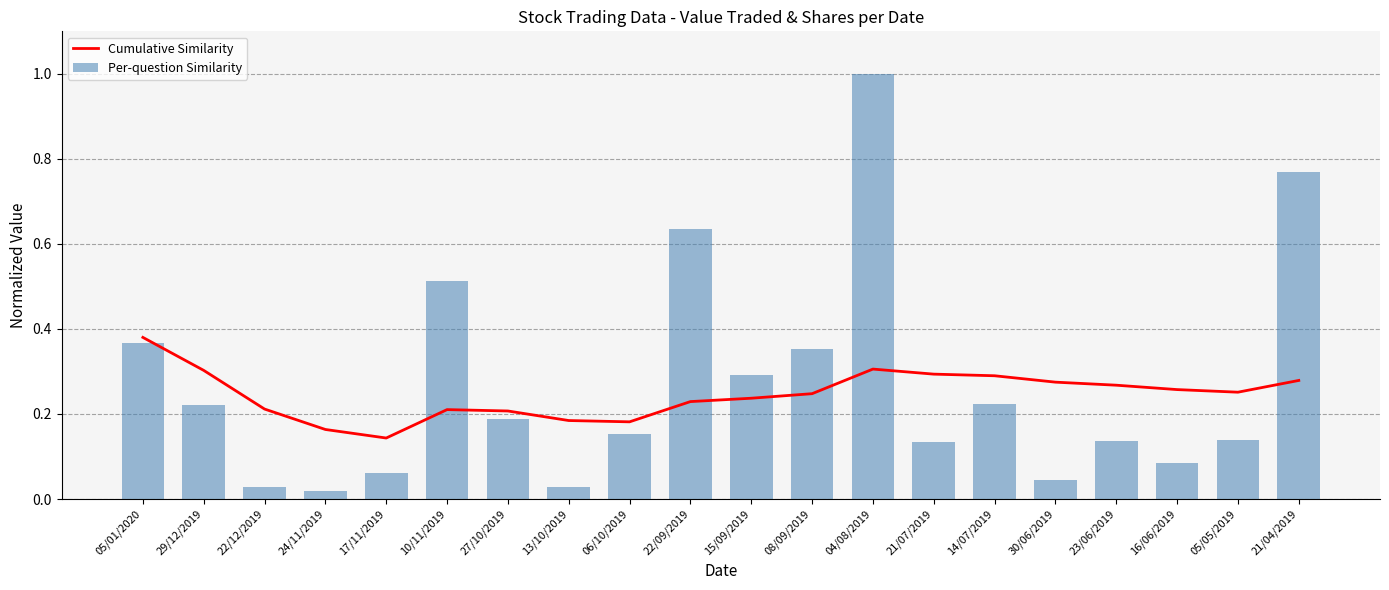

Reading left to right, what are all the values shown in this chart?

Cumulative Similarity: 05/01/2020=0.4	29/12/2019=0.3	22/12/2019=0.2	24/11/2019=0.2	17/11/2019=0.1	10/11/2019=0.2	27/10/2019=0.2	13/10/2019=0.2	06/10/2019=0.2	22/09/2019=0.2	15/09/2019=0.2	08/09/2019=0.2	04/08/2019=0.3	21/07/2019=0.3	14/07/2019=0.3	30/06/2019=0.3	23/06/2019=0.3	16/06/2019=0.3	05/05/2019=0.3	21/04/2019=0.3
Per-question Similarity: 05/01/2020=0.4	29/12/2019=0.2	22/12/2019=0.0	24/11/2019=0.0	17/11/2019=0.1	10/11/2019=0.5	27/10/2019=0.2	13/10/2019=0.0	06/10/2019=0.2	22/09/2019=0.6	15/09/2019=0.3	08/09/2019=0.4	04/08/2019=1.0	21/07/2019=0.1	14/07/2019=0.2	30/06/2019=0.0	23/06/2019=0.1	16/06/2019=0.1	05/05/2019=0.1	21/04/2019=0.8